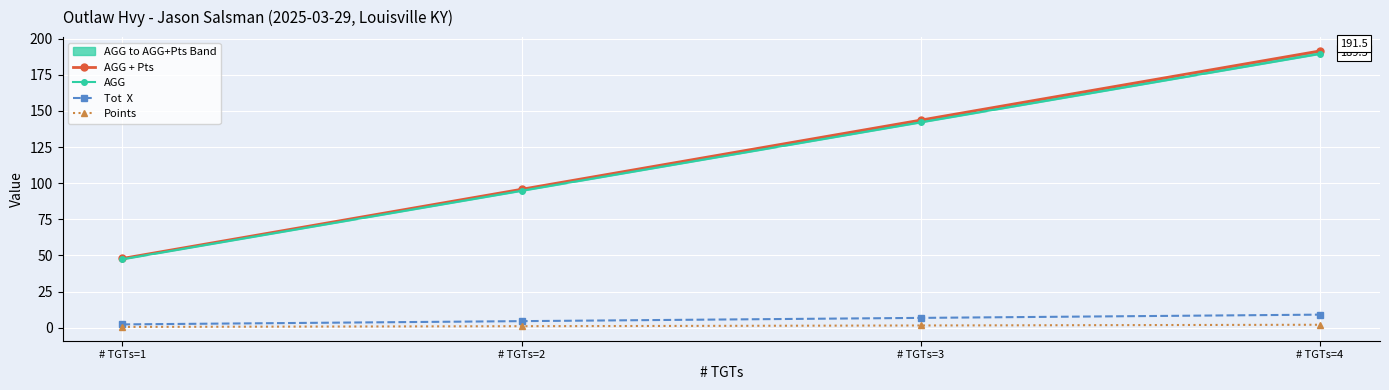

Is this an area chart (filled region under the line)?

No